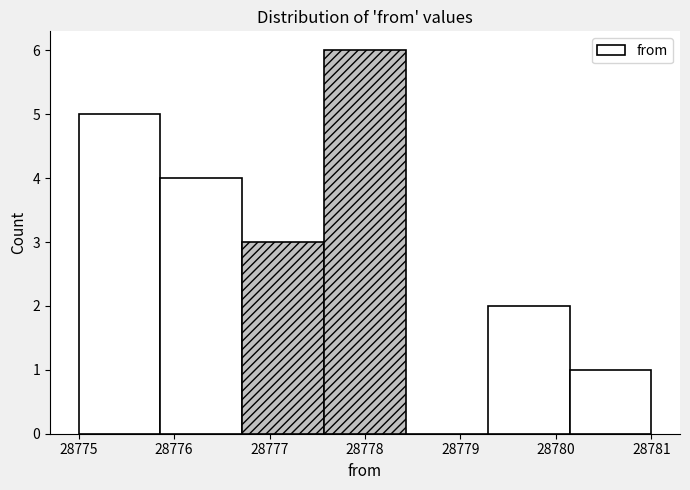

What is the height of the bar covering 28775.0 to 28775.9 on the x-axis? Neither the bar edges nor the heights are printed on the chart, so give them approximately, as read against the axes.

5